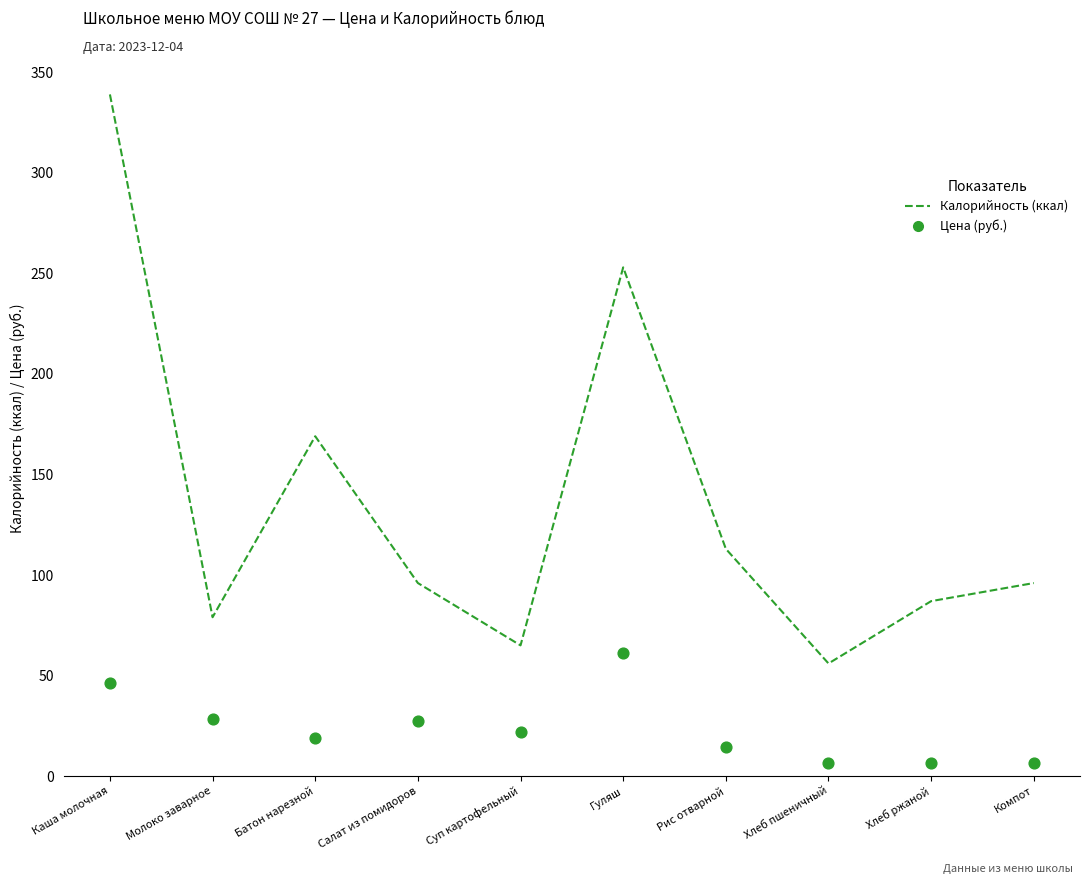

Which series has the widest spread of Y values?

Калорийность